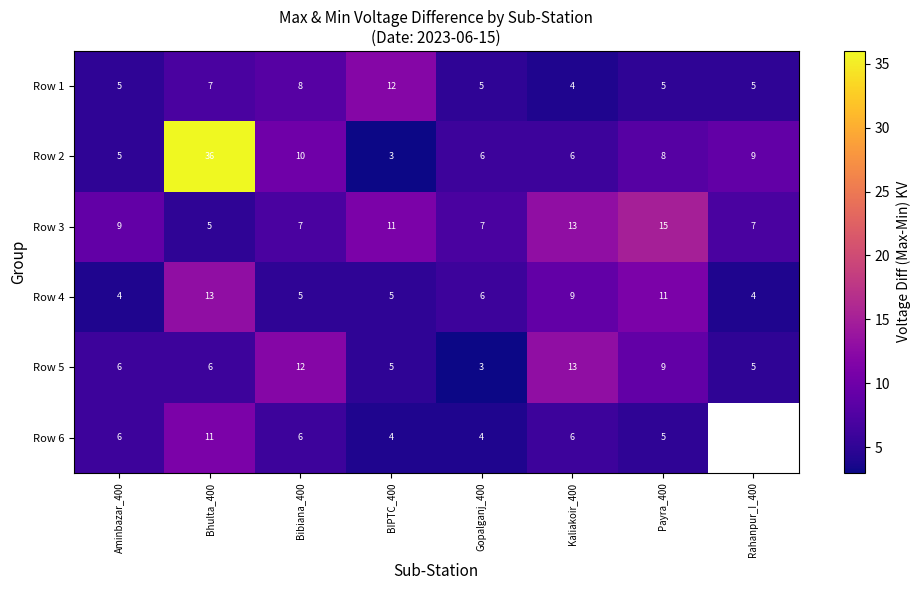

Which label corresponds to the largest value in the chart?

Bhulta_400